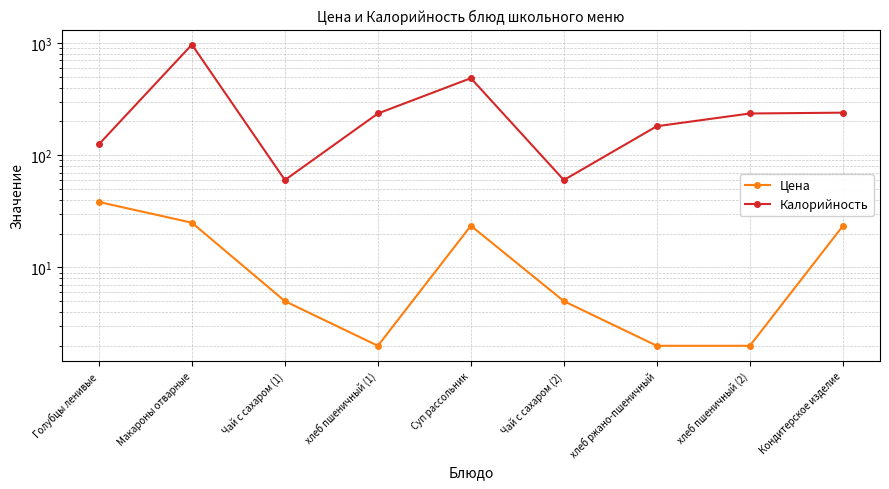

At хлеб пшеничный (1), list the series in order from smallest to largest.

Цена, Калорийность